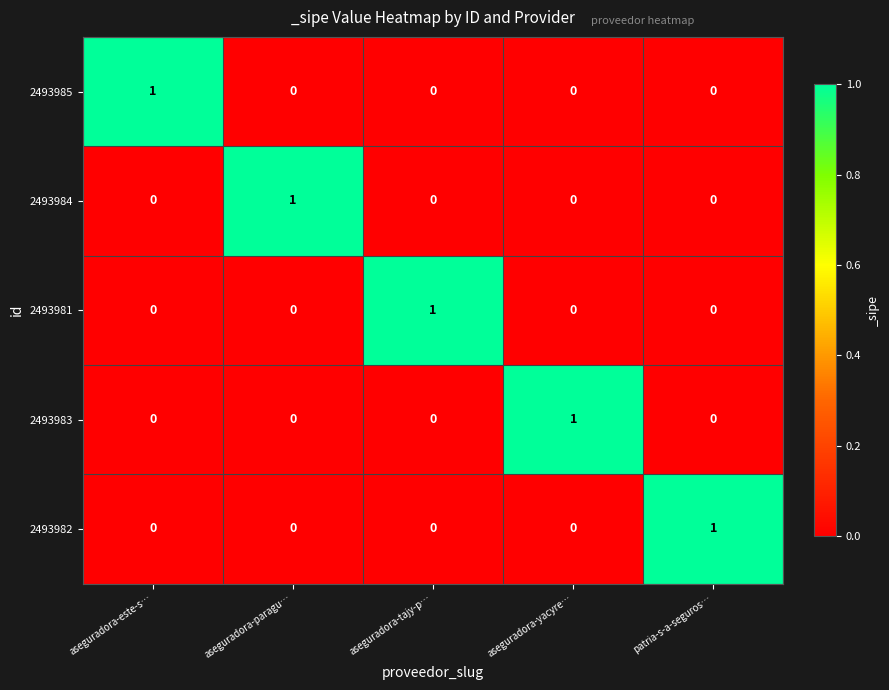

Reading right to left, extract all data points from this chart.

2493985: 0	0	0	0	1
2493984: 0	0	0	1	0
2493981: 0	0	1	0	0
2493983: 0	1	0	0	0
2493982: 1	0	0	0	0